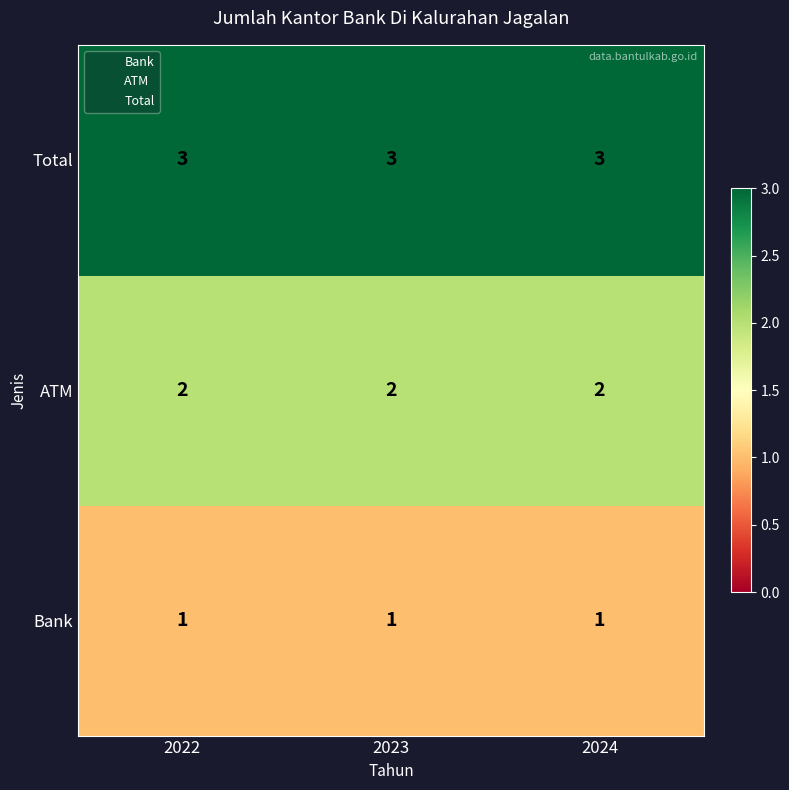

At 2024, list the series in order from largest to smallest.

Total, ATM, Bank